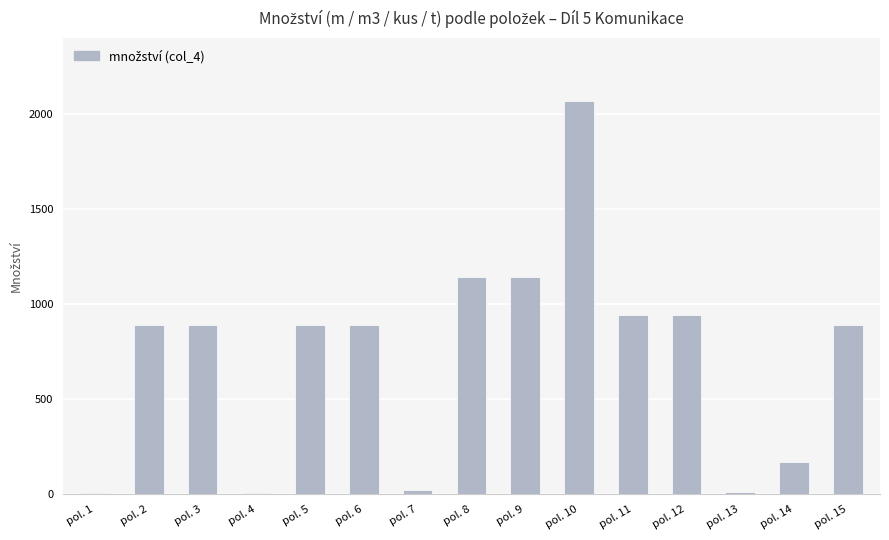

What is the difference between the values at pol. 7 and pol. 4?

18.0